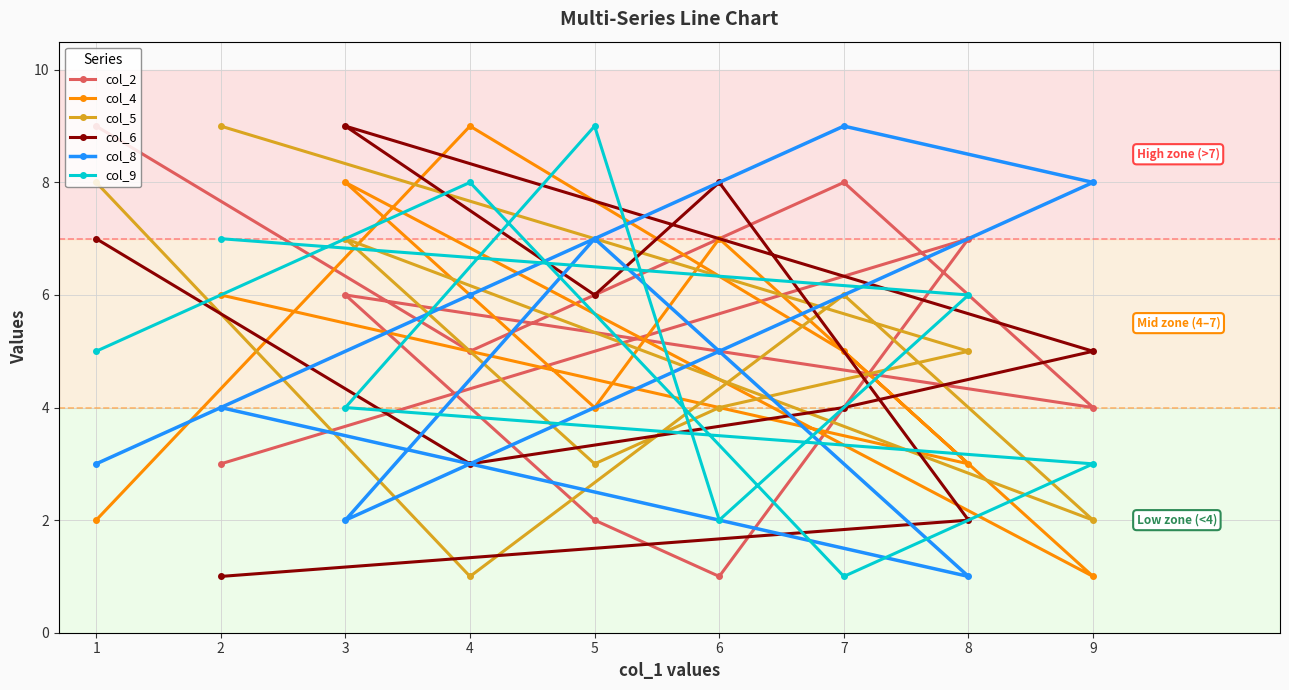

What are all the series names shown in the legend?

col_2, col_4, col_5, col_6, col_8, col_9